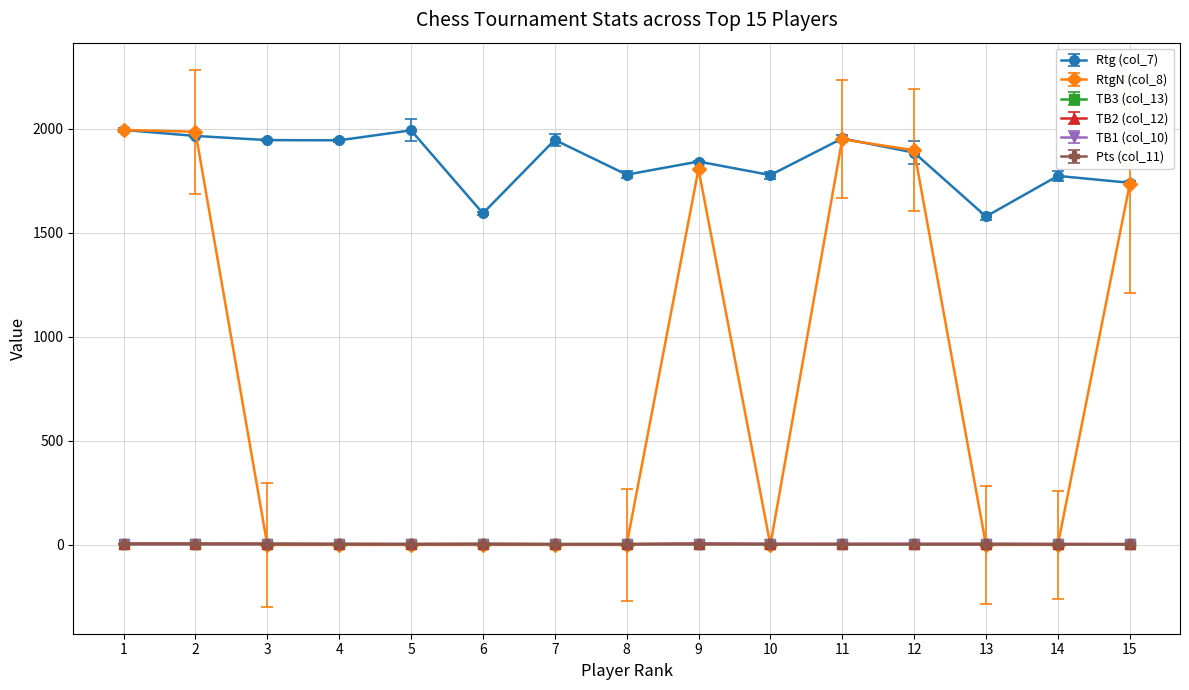

True or false: TB3 (col_13) has more than 0 points higher than both neighbors.

True